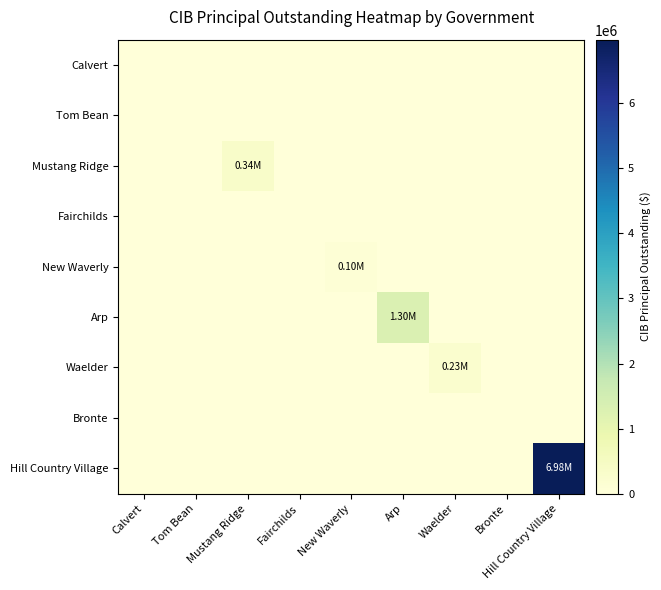

List the series in order of their peak value, highest first.

Hill Country Village, Arp, Mustang Ridge, Waelder, New Waverly, Calvert, Tom Bean, Fairchilds, Bronte